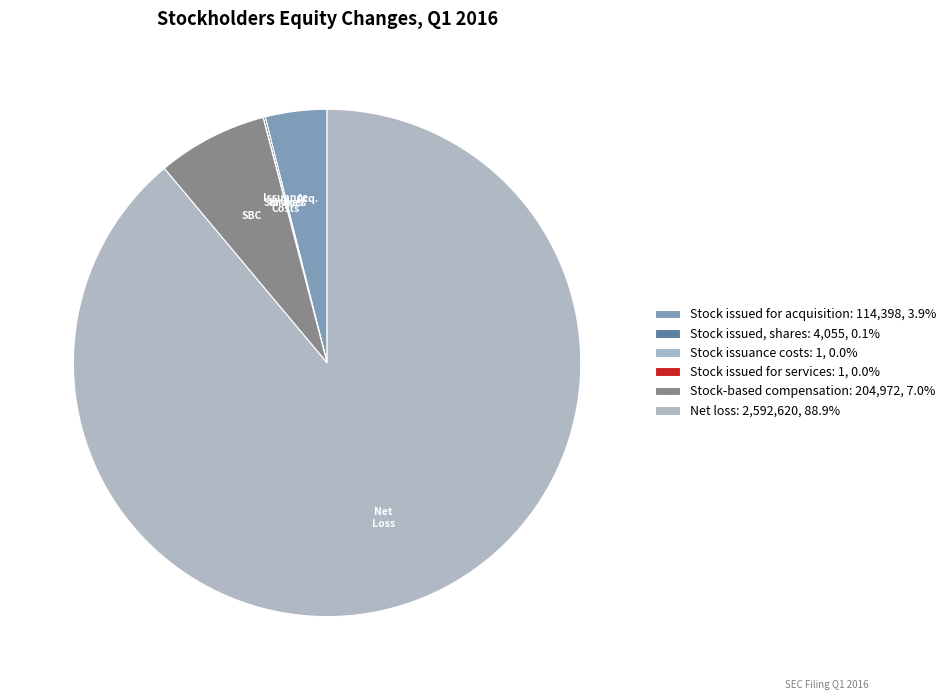

Is the sum of Stock-based compensation and Net loss greater than half?

Yes